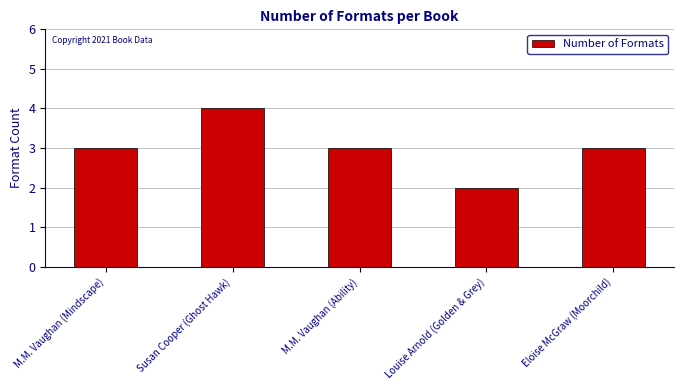

How many bars are there in total?

5